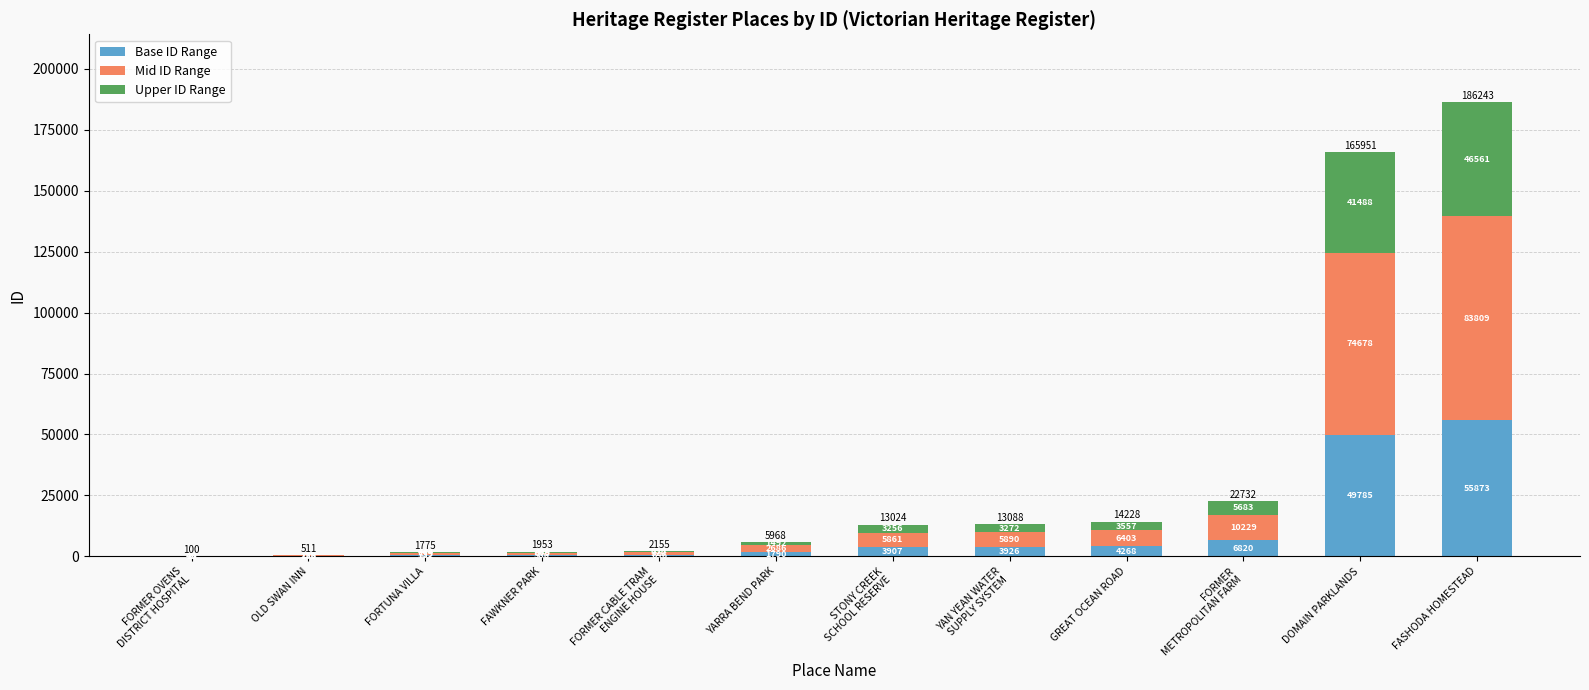

At which category is the sum across all series the highest?

FASHODA HOMESTEAD